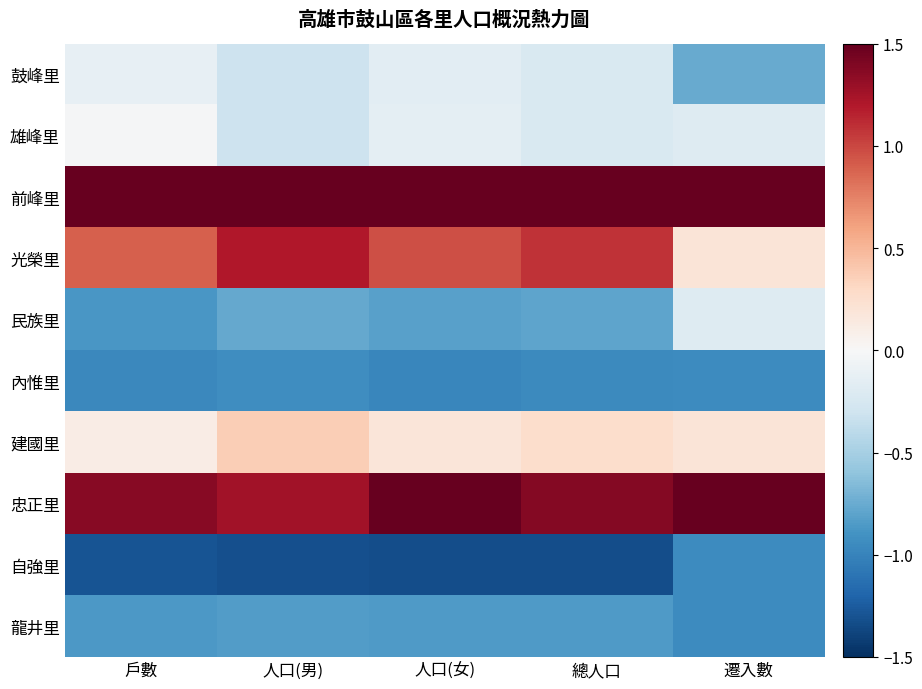

What is the greatest value displayed?

2.1